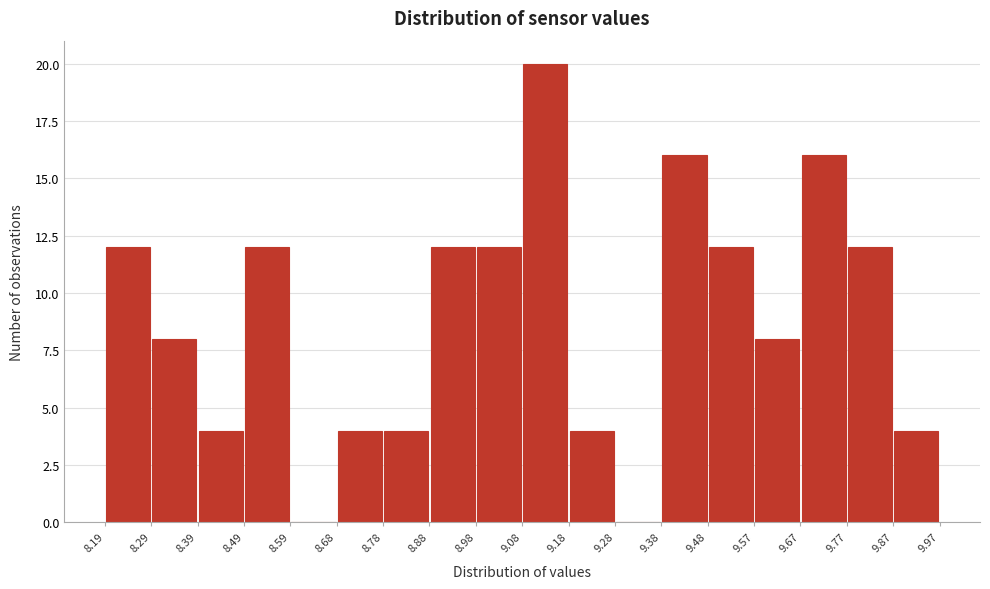

Reading left to right, list every bar in this chart as the range it spans on the x-axis followed by its height. The values are not printed on the chart, so give them approximately, as read against the axis.

8.19 to 8.29: 12
8.29 to 8.39: 8
8.39 to 8.49: 4
8.49 to 8.59: 12
8.59 to 8.68: 0
8.68 to 8.78: 4
8.78 to 8.88: 4
8.88 to 8.98: 12
8.98 to 9.08: 12
9.08 to 9.18: 20
9.18 to 9.28: 4
9.28 to 9.38: 0
9.38 to 9.48: 16
9.48 to 9.57: 12
9.57 to 9.67: 8
9.67 to 9.77: 16
9.77 to 9.87: 12
9.87 to 9.97: 4